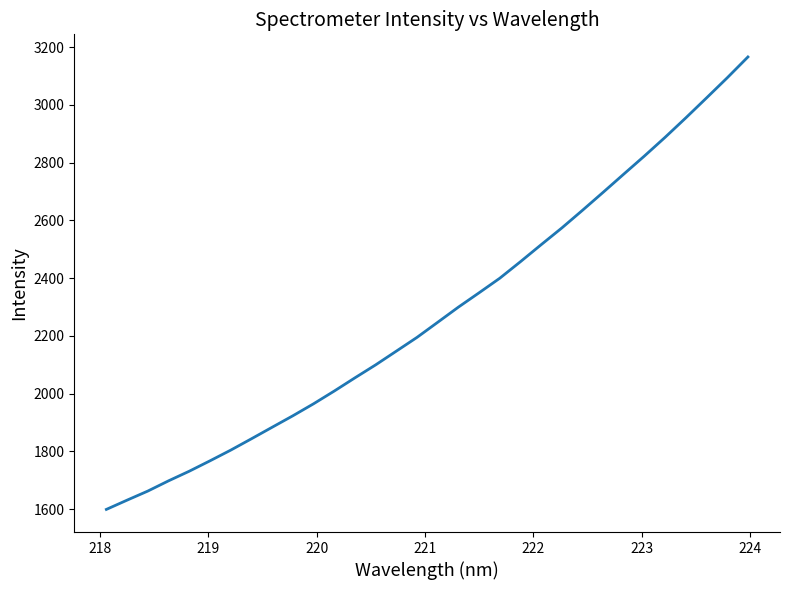

What is the smallest value displayed?

1598.6